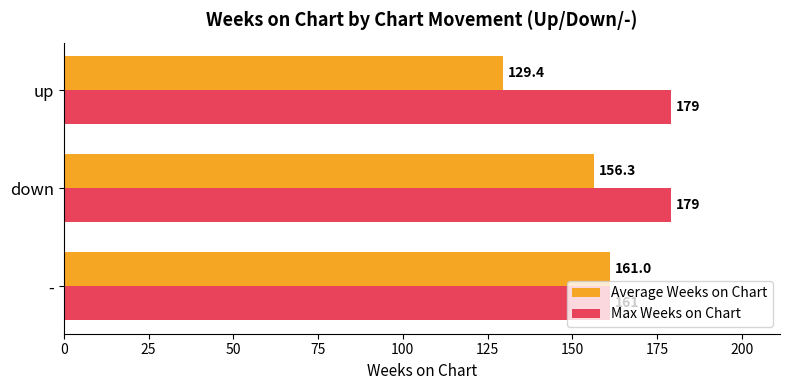

What is the lowest value of the Average Weeks on Chart series?

129.4